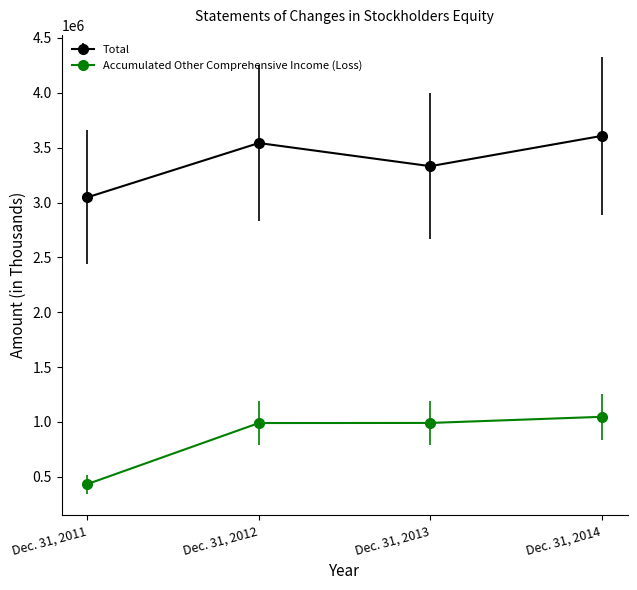

What is the sum of the Accumulated Other Comprehensive Income (Loss) values at Dec. 31, 2013 and Dec. 31, 2012?

1980739